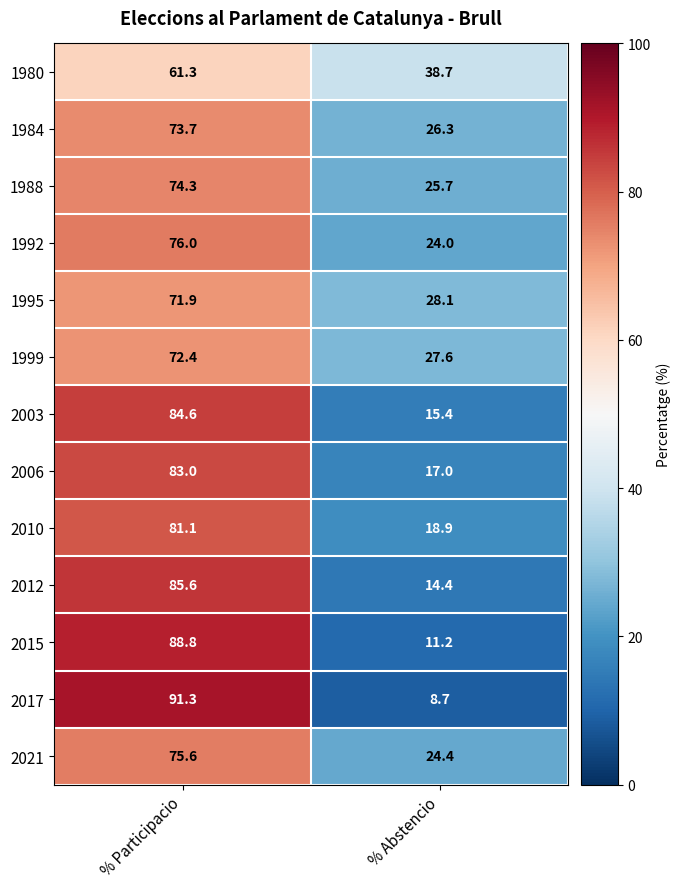

What value does the 2003 series have at % Abstencio?

15.4